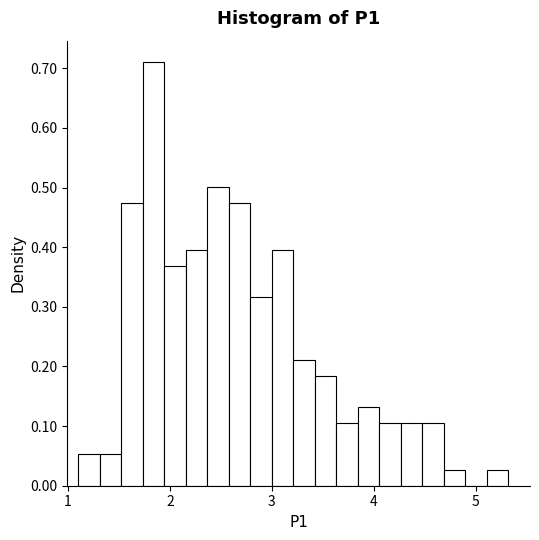

Read against the x-axis, roughly where is the centre of the tallest bar?

1.8